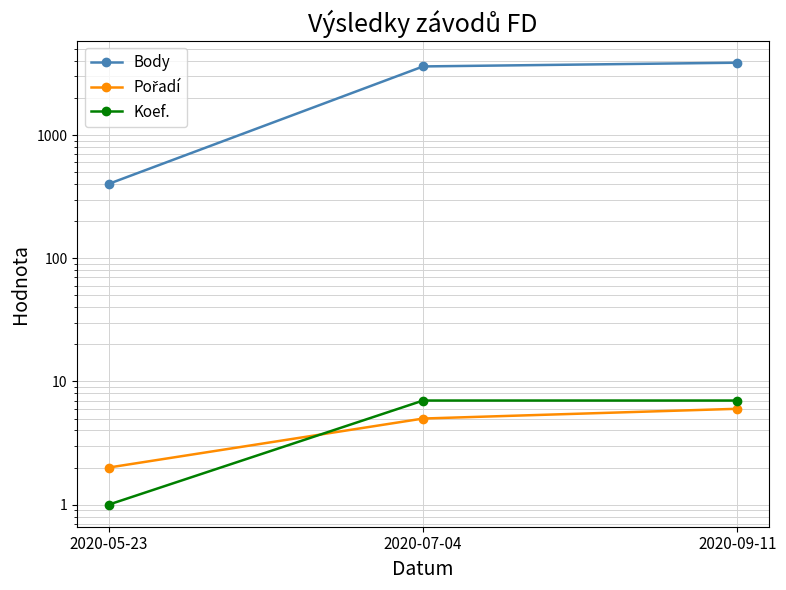

Where does the Body series first go above 3612?

2020-09-11